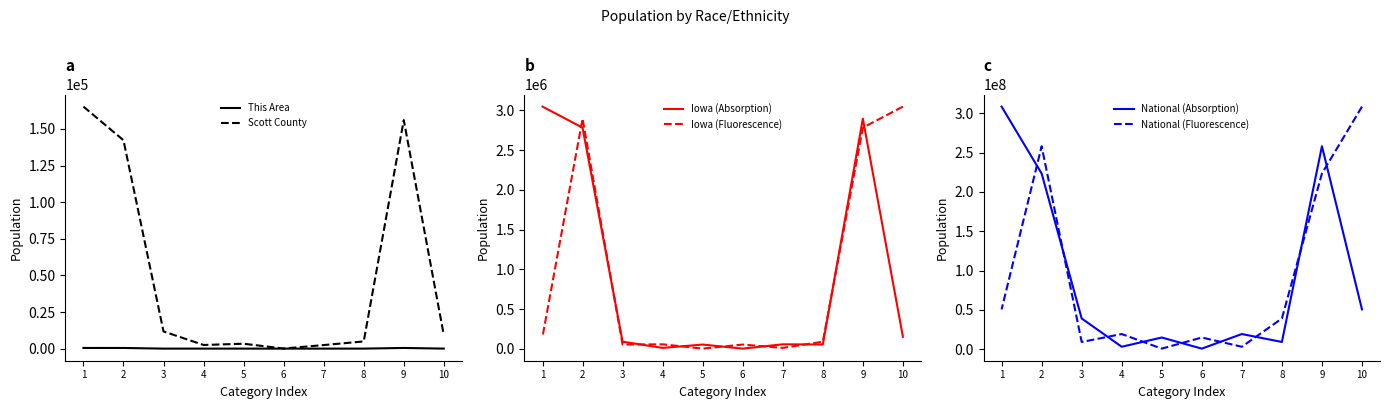

Which category has the lowest value in the National (Absorption) series?

6